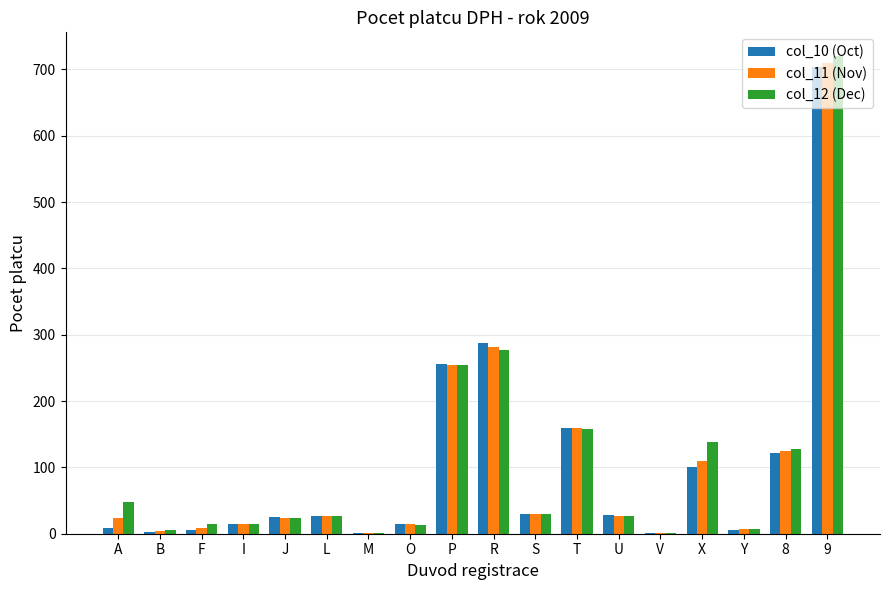

How many distinct data groups are displayed?

3